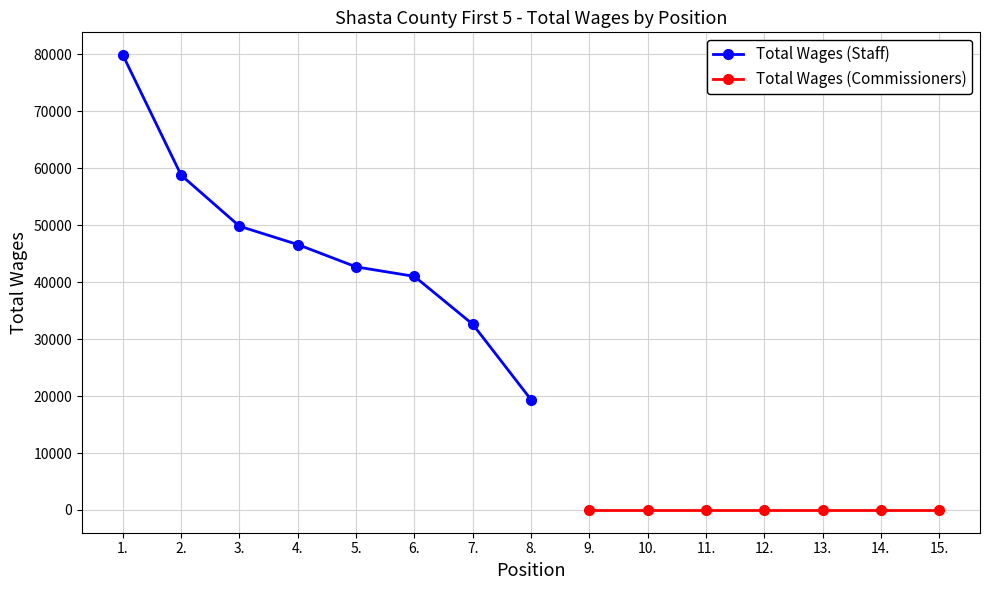

What position from the left is 2.?

2